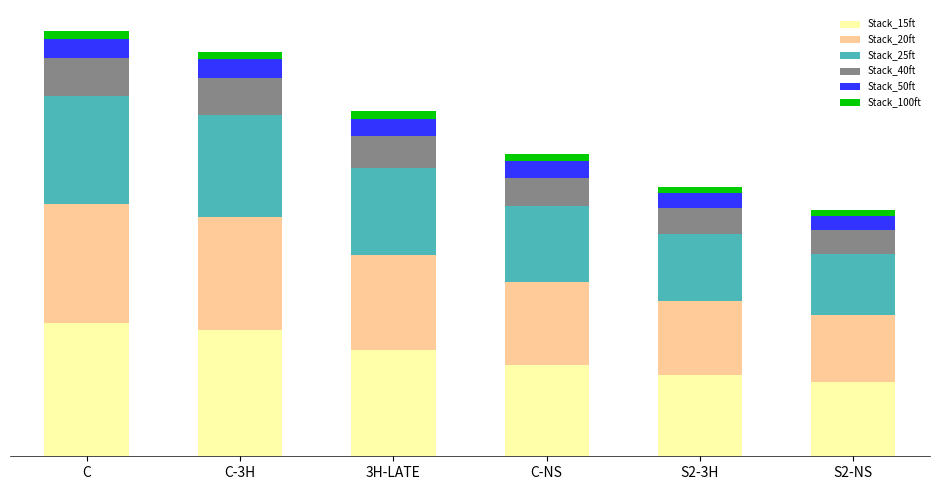

Between 3H-LATE and S2-NS, which is larger?

3H-LATE